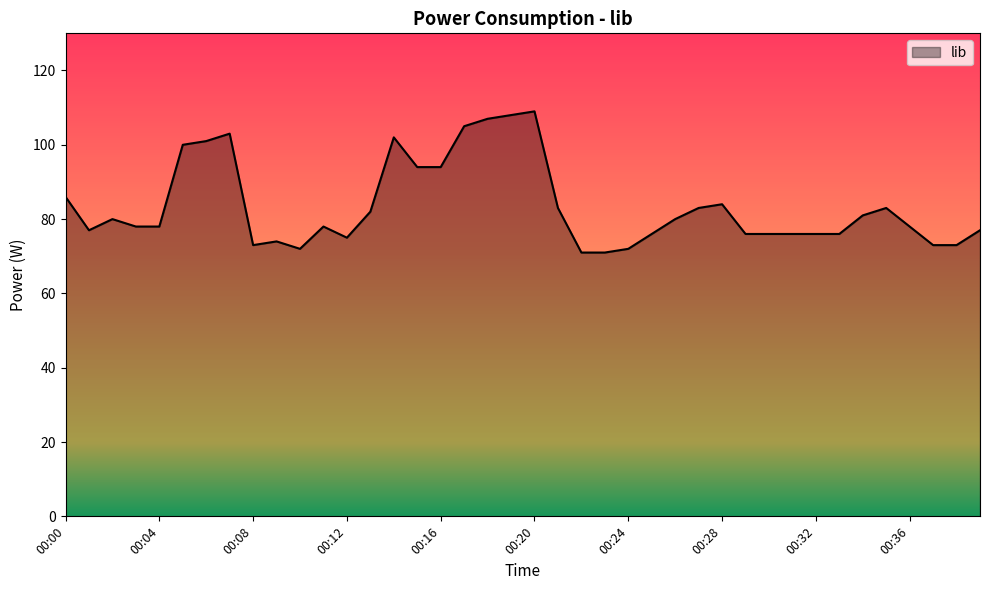

What is the maximum value shown in the chart?

109